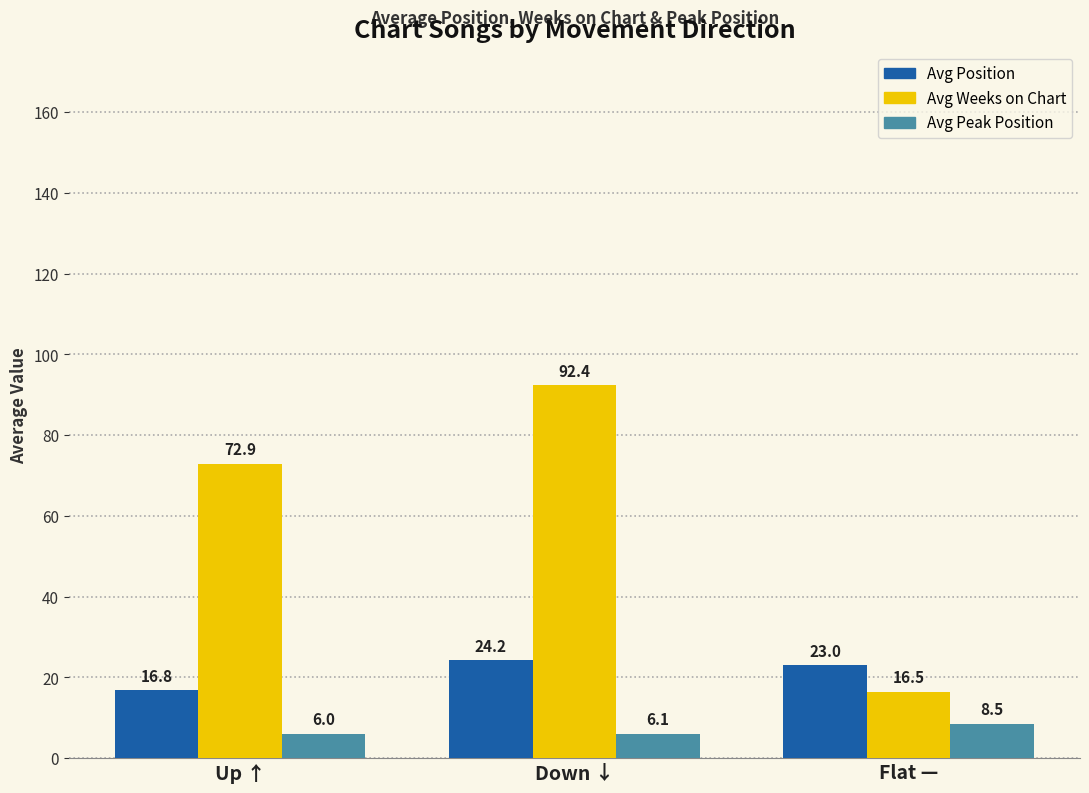

What is the approximate value of Avg Position at Flat —?

23.0